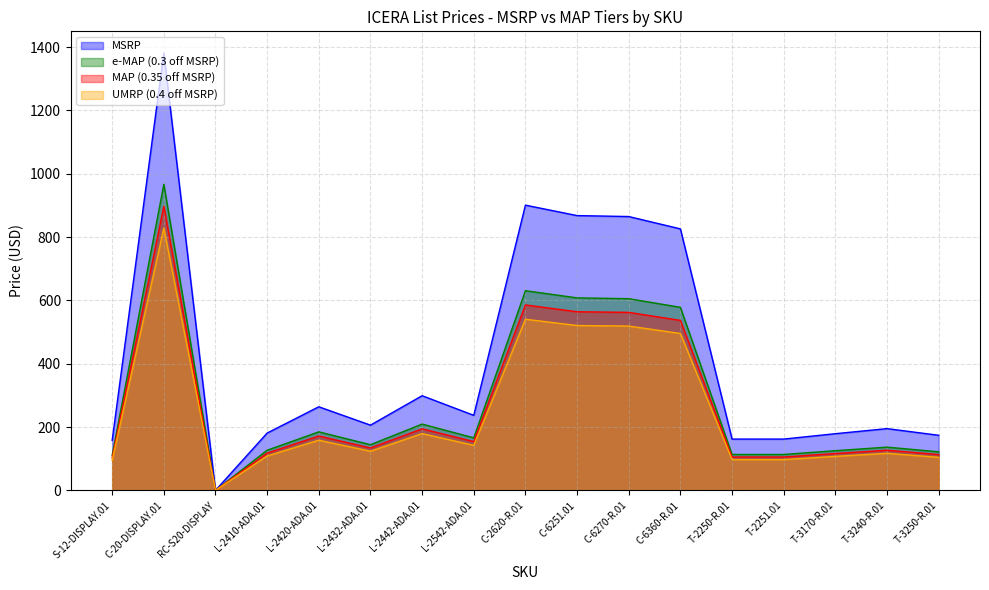

Which label corresponds to the smallest value in the chart?

RC-S20-DISPLAY